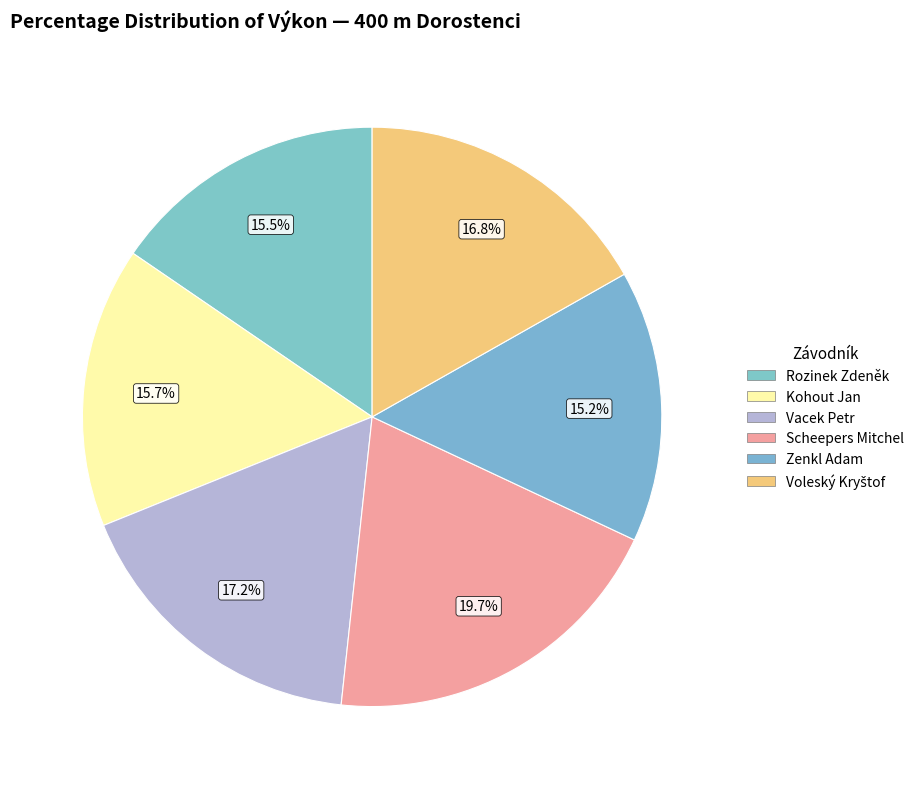

Is there any slice that represents more than half of the pie?

No